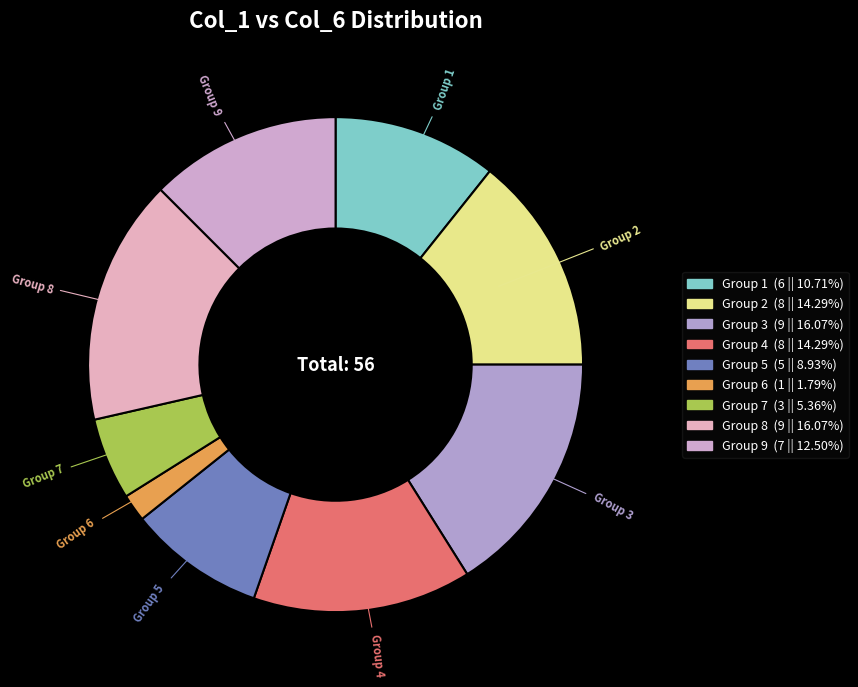

How many segments does this pie chart have?

9